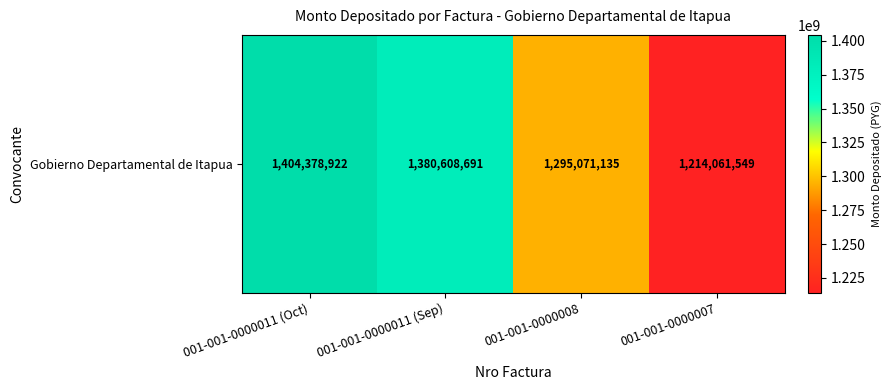

The chart shows a value of 1295071135 at 001-001-0000008. True or false?

True